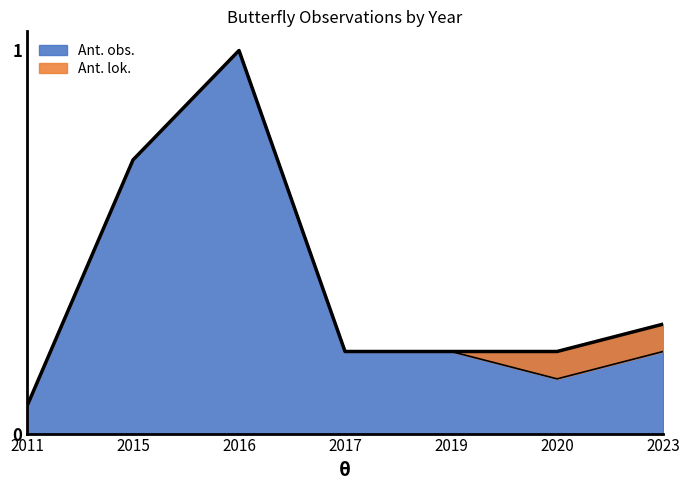

At which label is Ant. lok. closest to 0?

2011